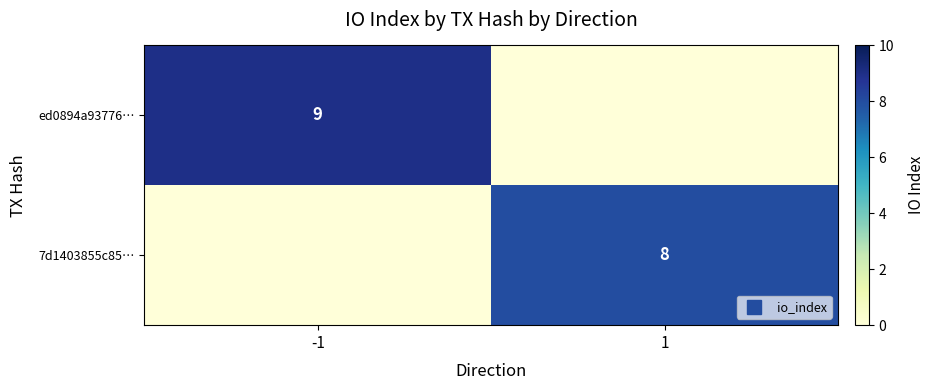

What is the sum of all 7d1403855c85… values?

8